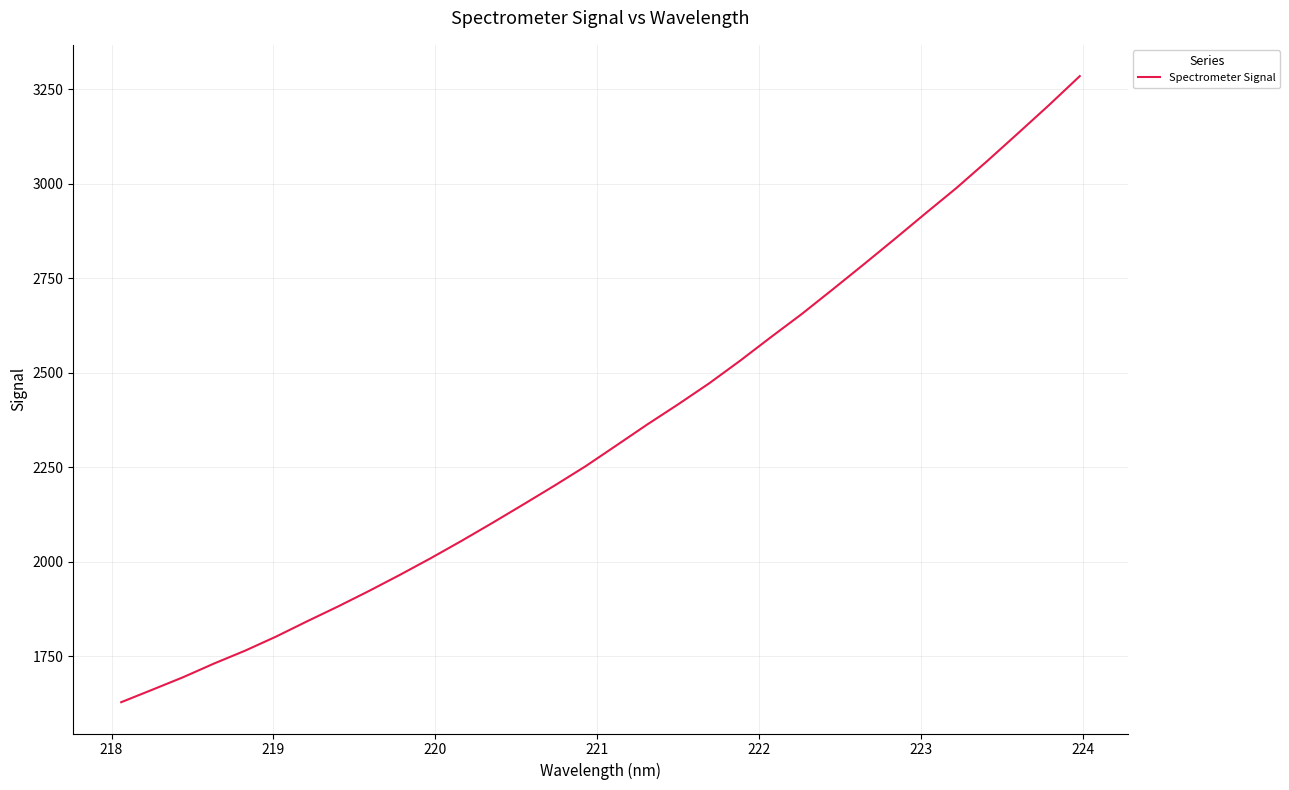

What is the maximum value shown in the chart?

3284.9